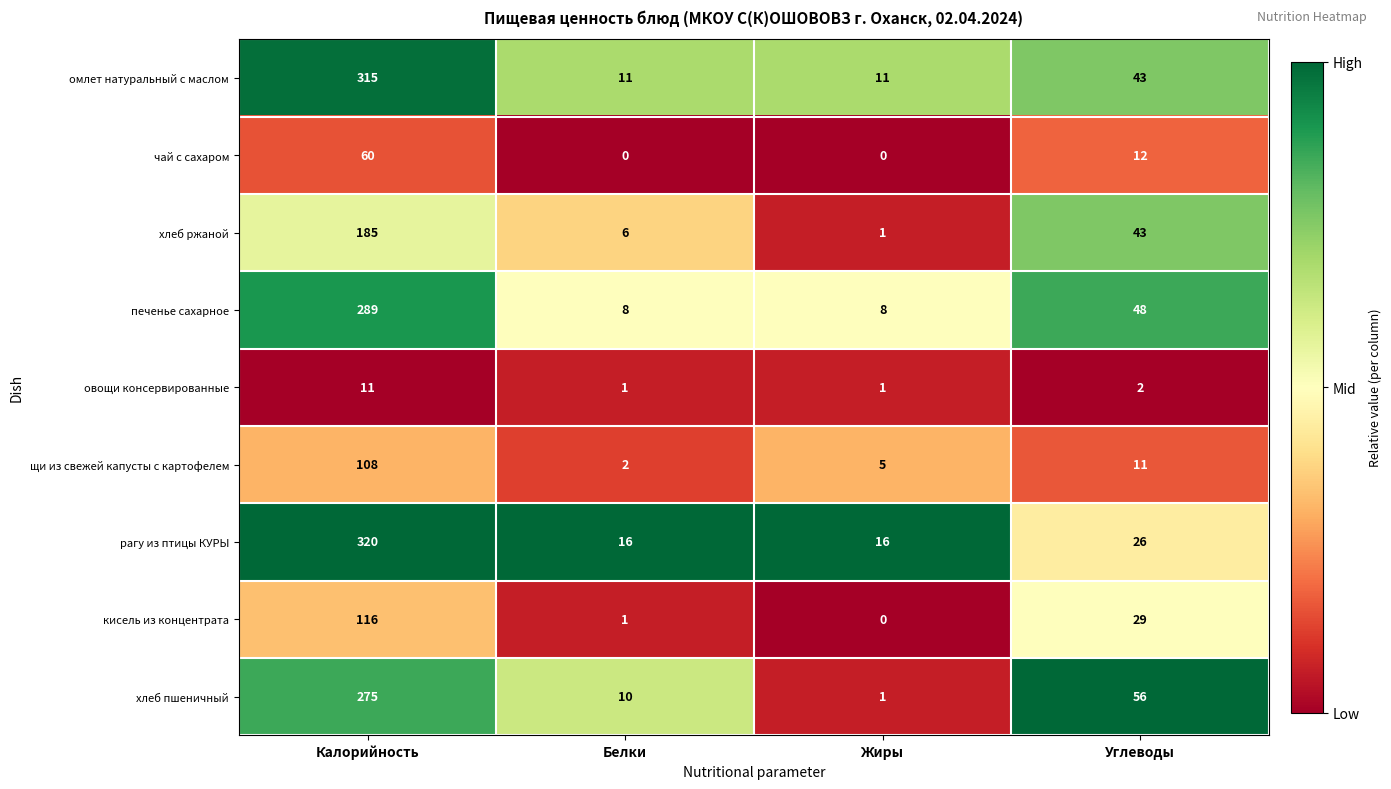

Count the number of categories in the chart.

4